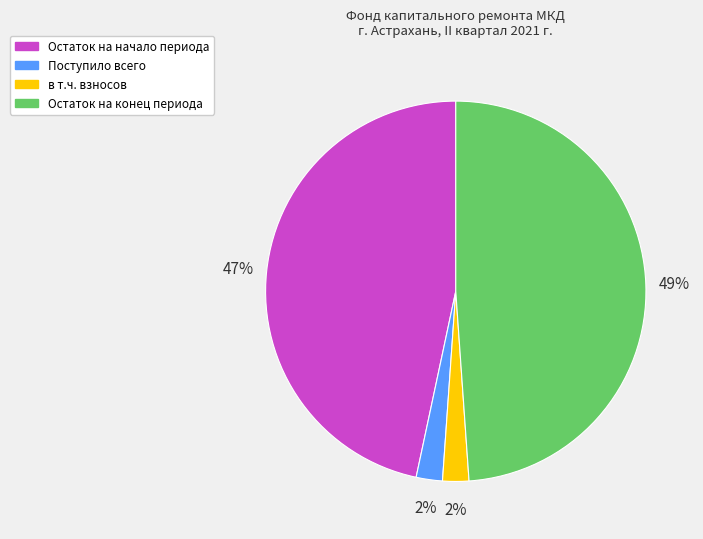

To the nearest percent, what is the average slice percentage?

25%